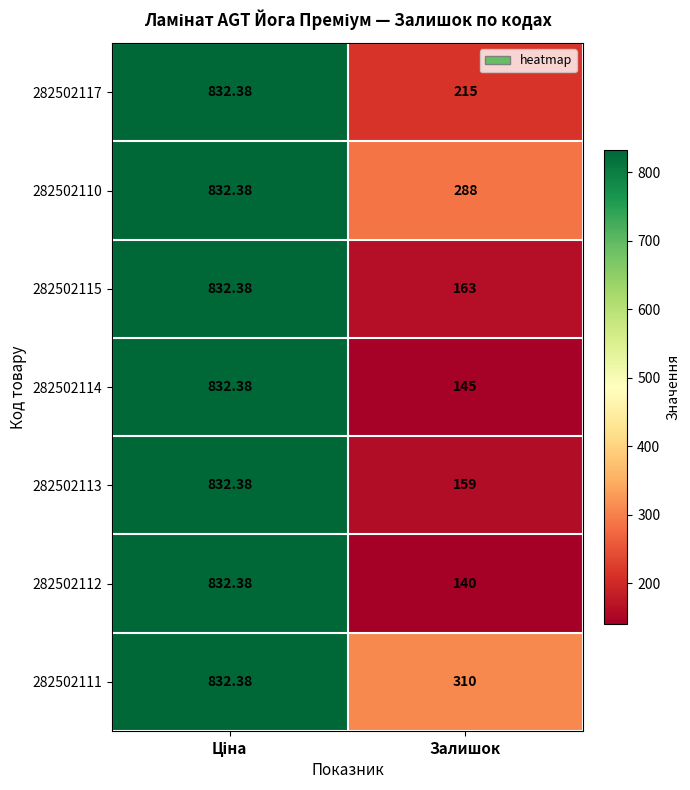

At which label is 282502110 closest to 560?

Залишок